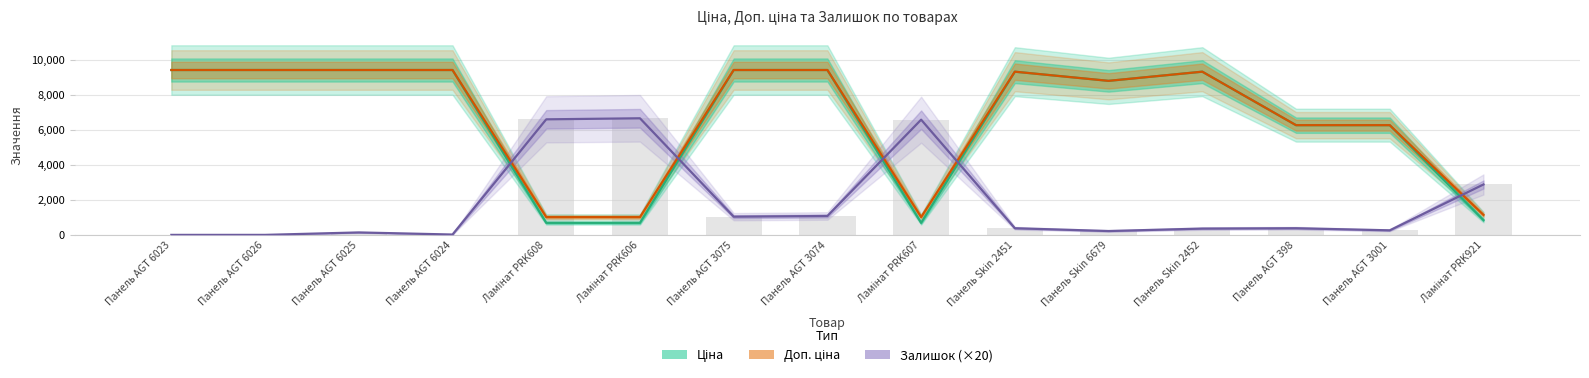

List the labels in order of Ціна value, largest first.

Панель AGT 6023, Панель AGT 6026, Панель AGT 6025, Панель AGT 6024, Панель AGT 3075, Панель AGT 3074, Панель Skin 2451, Панель Skin 2452, Панель Skin 6679, Панель AGT 398, Панель AGT 3001, Ламінат PRK921, Ламінат PRK608, Ламінат PRK606, Ламінат PRK607